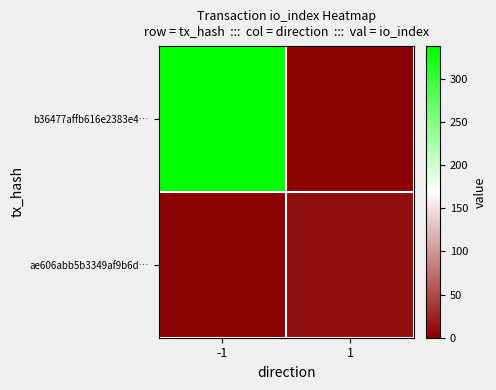

What is the greatest value displayed?

338